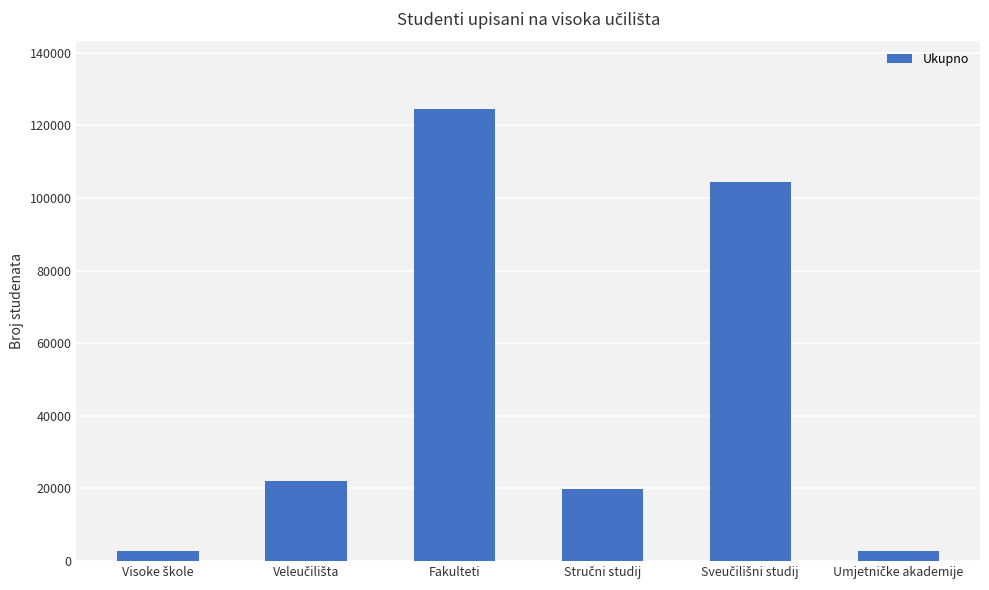

What is the difference between the maximum and minimum values?

121727